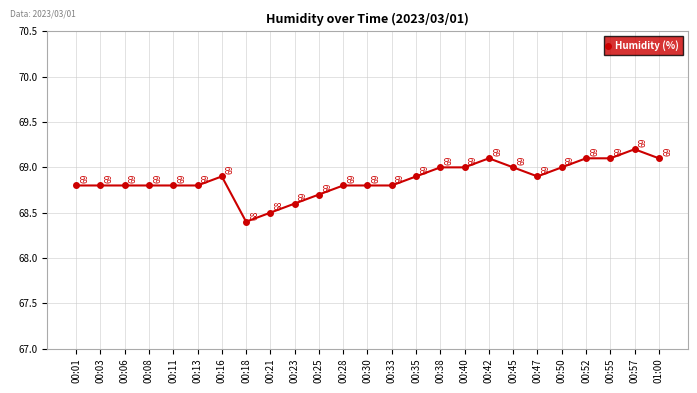

What is the difference between the maximum and minimum values?

0.8